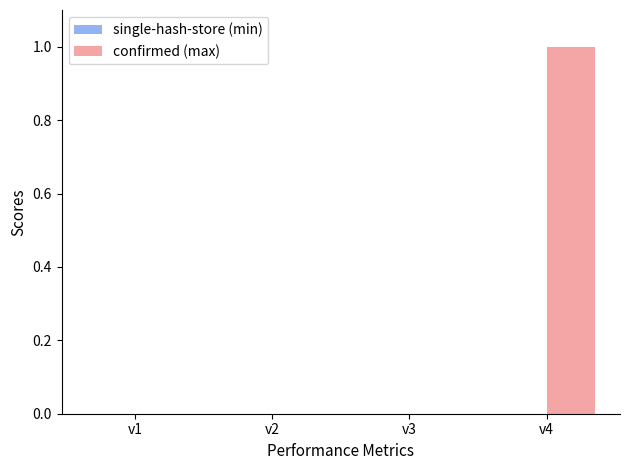

Which series has the largest total across all categories?

confirmed (max)